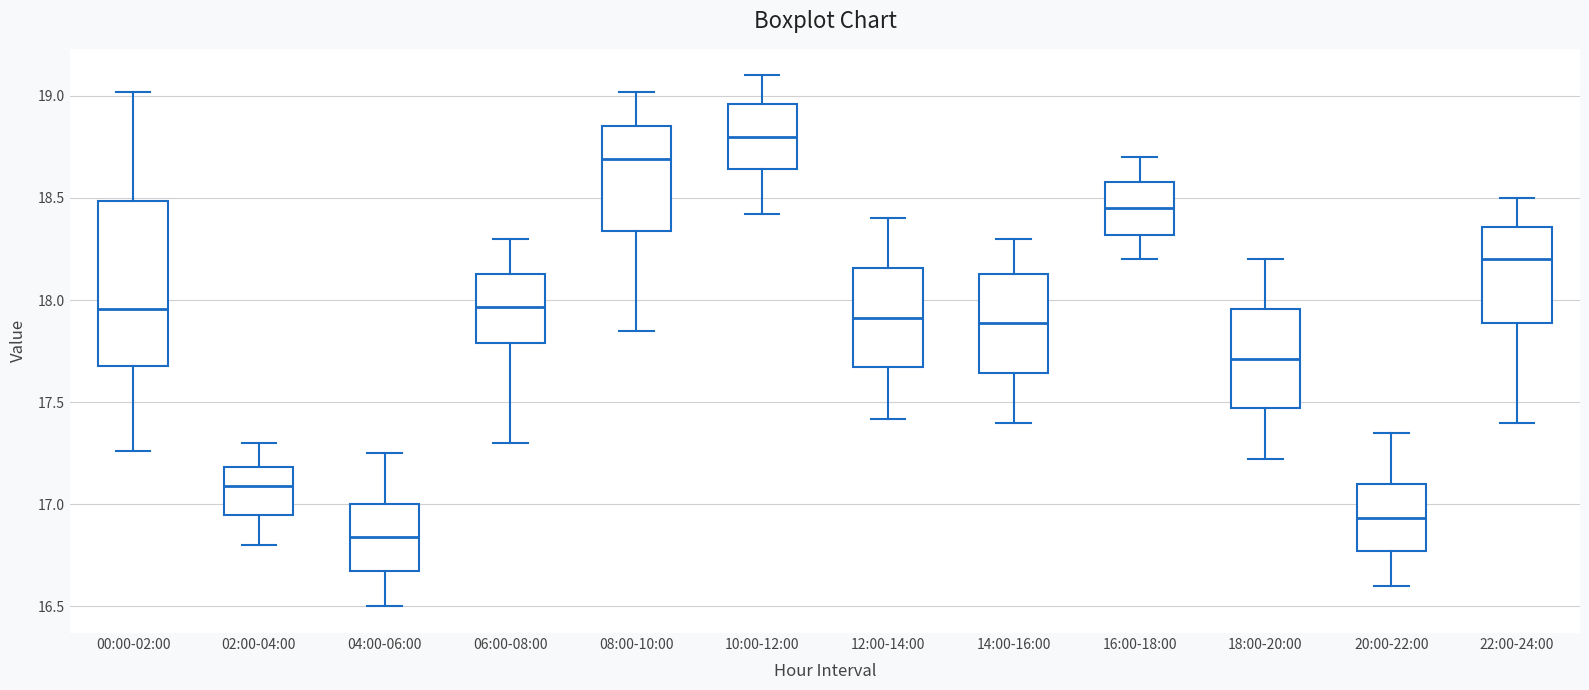

Where does the lower whisker of the box for 06:00-08:00 end on the y-axis? The values are not printed on the chart, so give them approximately, as read against the axis.

17.30